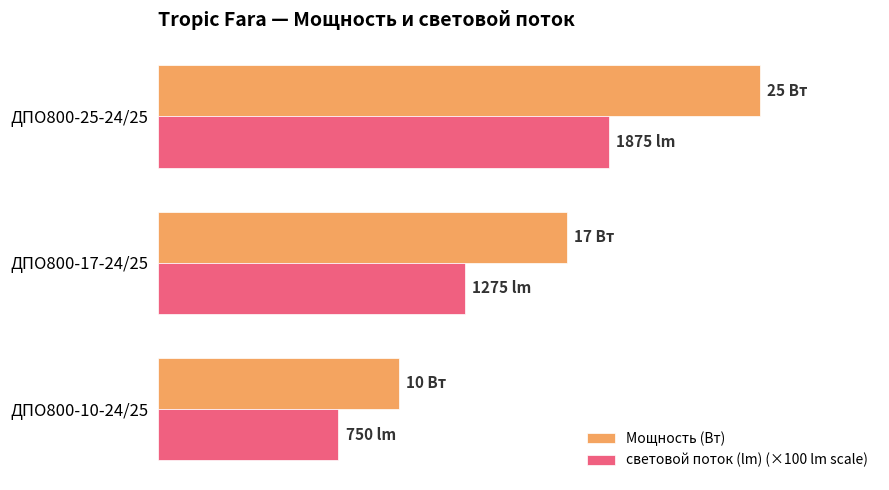

What are all the series names shown in the legend?

Мощность (Вт), световой поток (lm) (×100 lm scale)